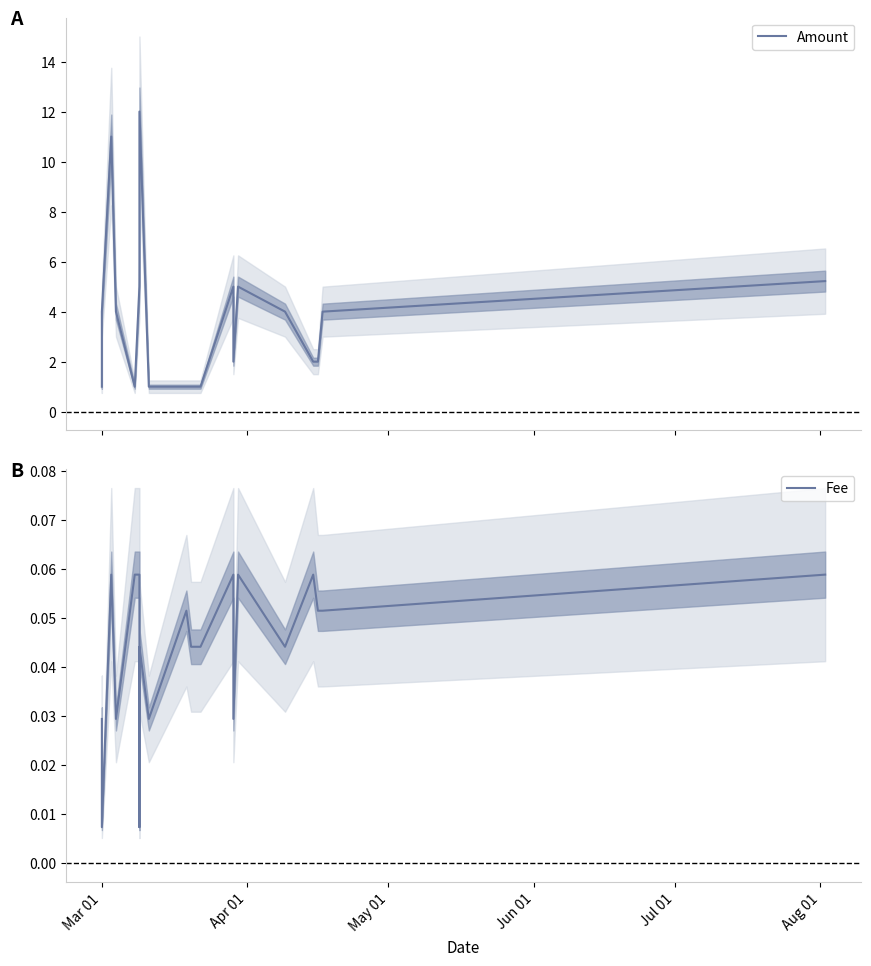

Is the value of Amount at 17 greater than the value of Fee at 8?

Yes